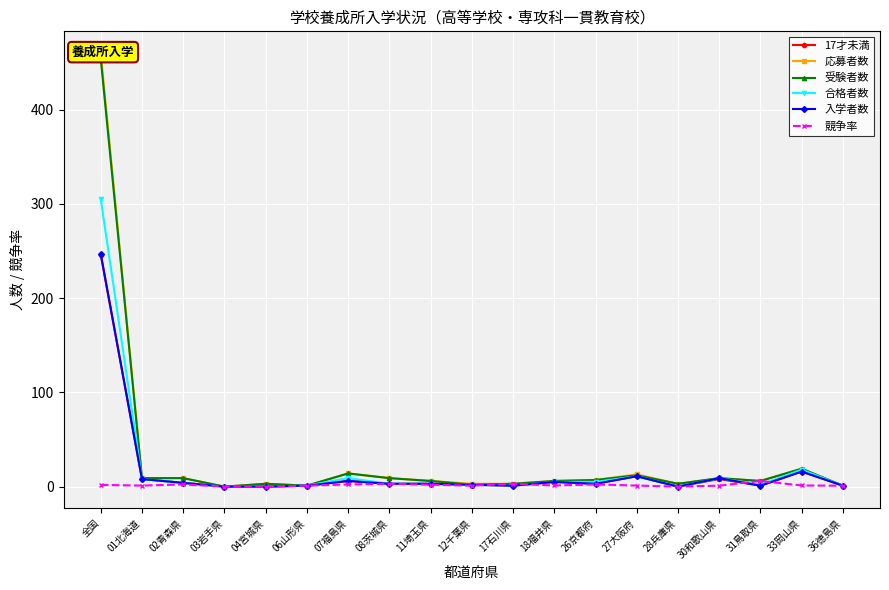

Is this an area chart (filled region under the line)?

No